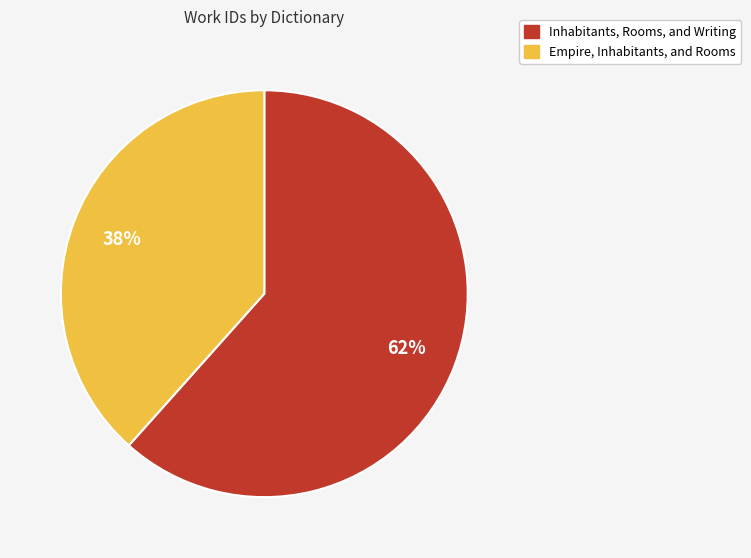

Does any single category account for the majority?

Yes